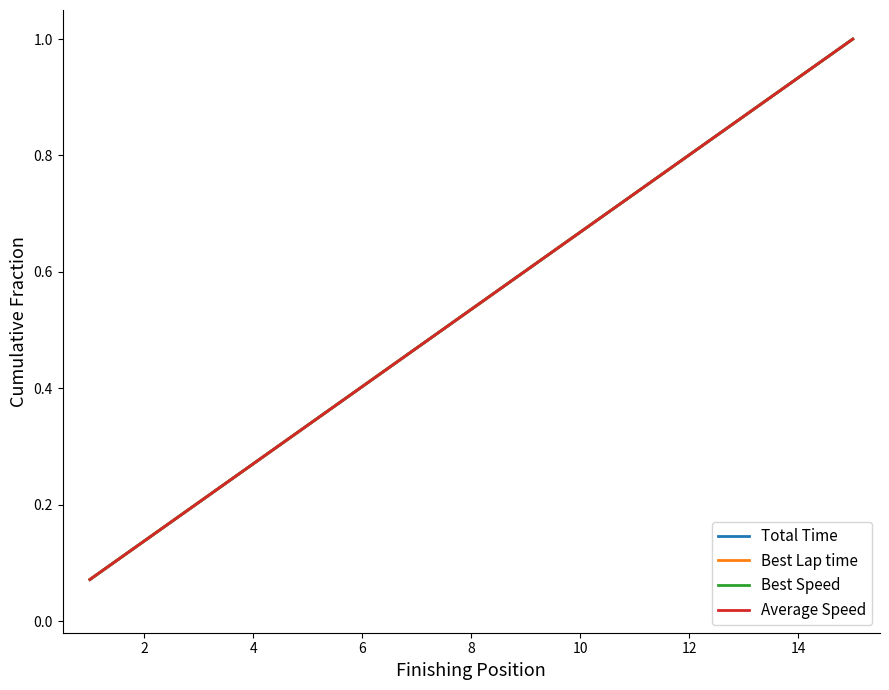

Which series has the widest spread of values?

Total Time